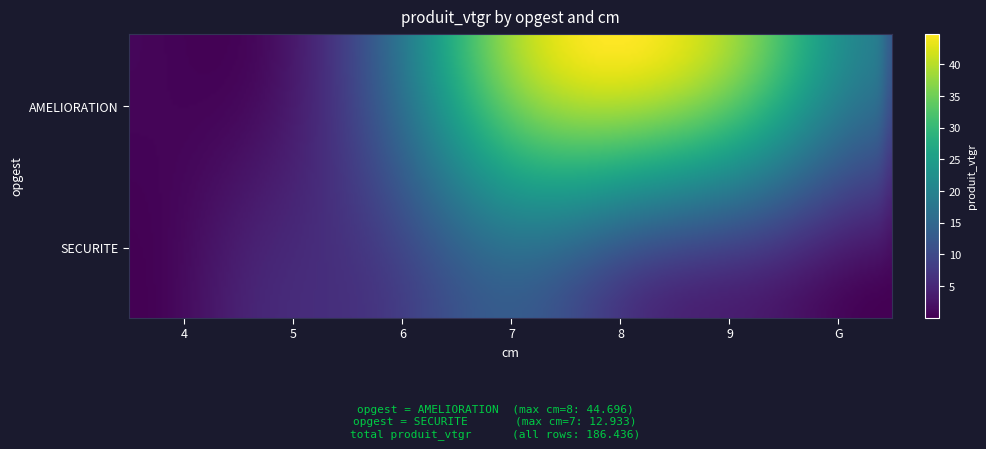

What is the difference between the AMELIORATION values at 6 and G?

4.5